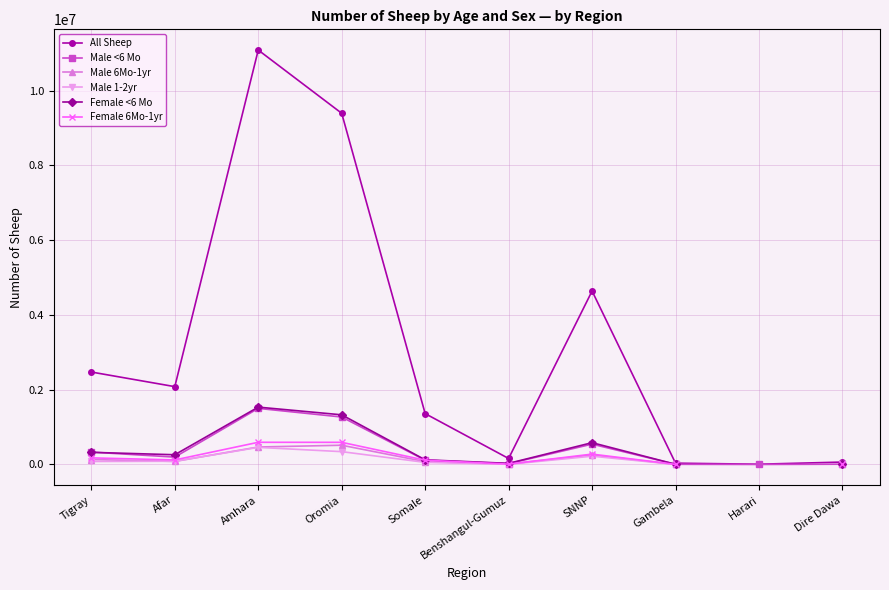

Rank the series by their maximum value, from highest to lowest.

All Sheep, Female <6 Mo, Male <6 Mo, Female 6Mo-1yr, Male 6Mo-1yr, Male 1-2yr